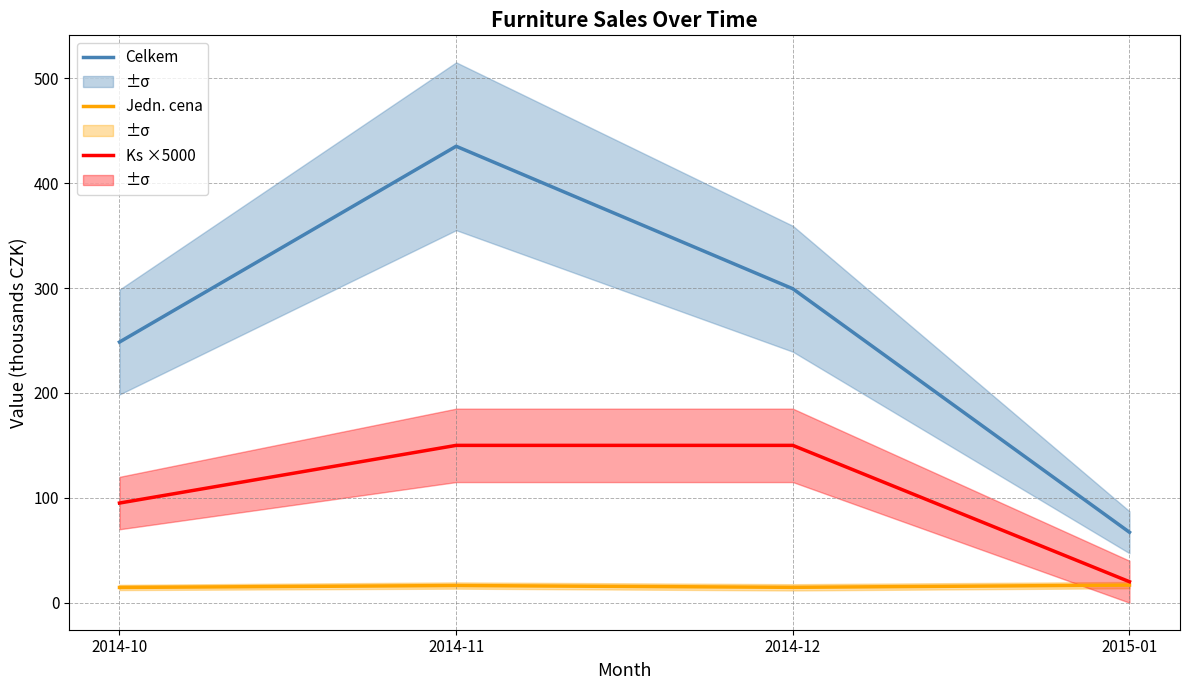

Which series has the widest spread of values?

Celkem (CZK)